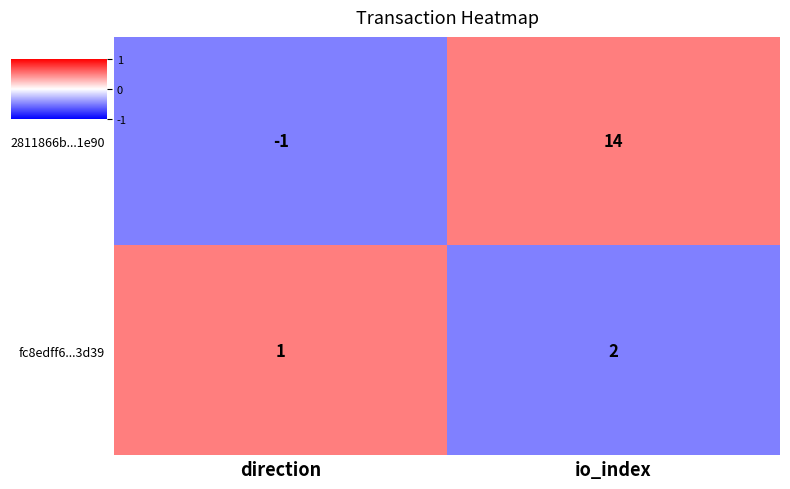

Rank the series at io_index from highest to lowest value.

2811866b...1e90, fc8edff6...3d39